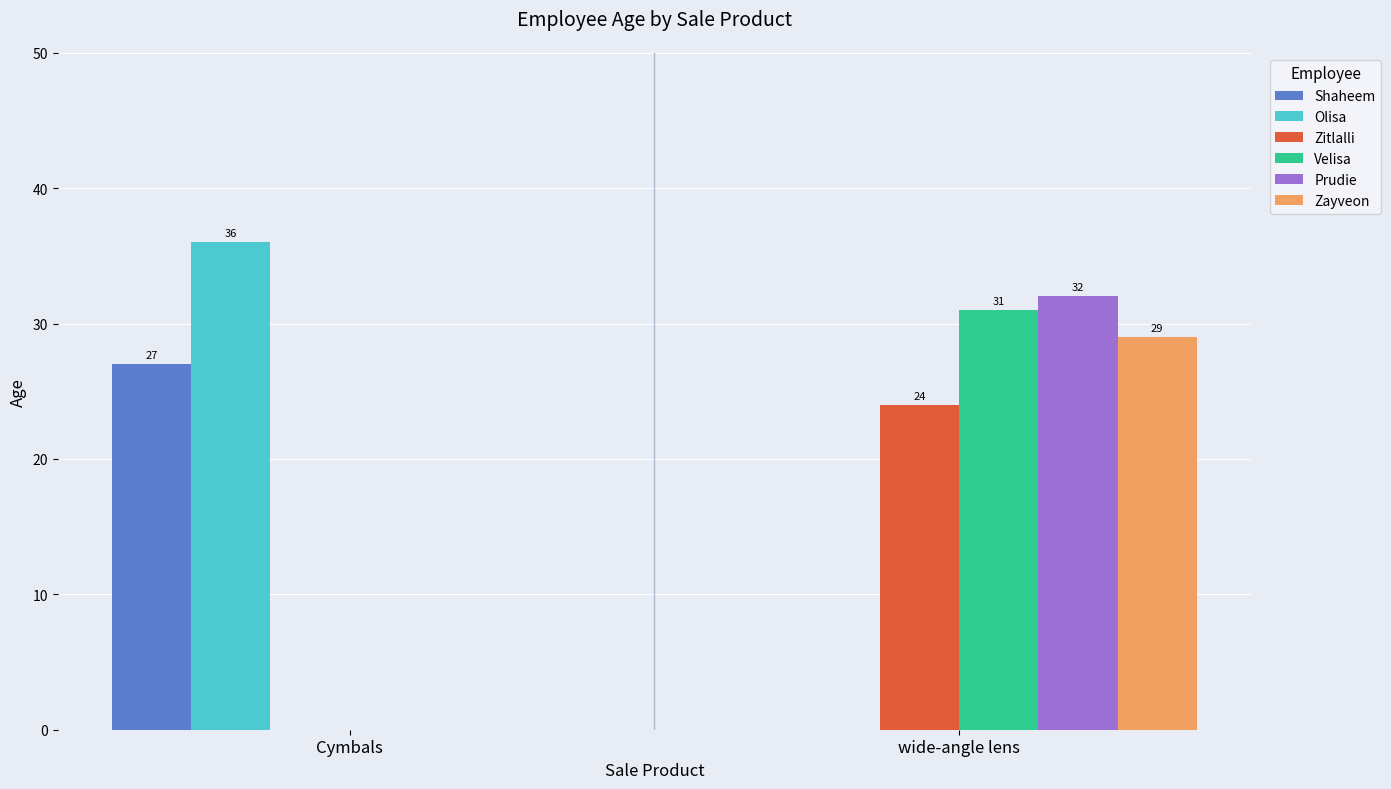

What is the approximate value of Shaheem at Cymbals?

27